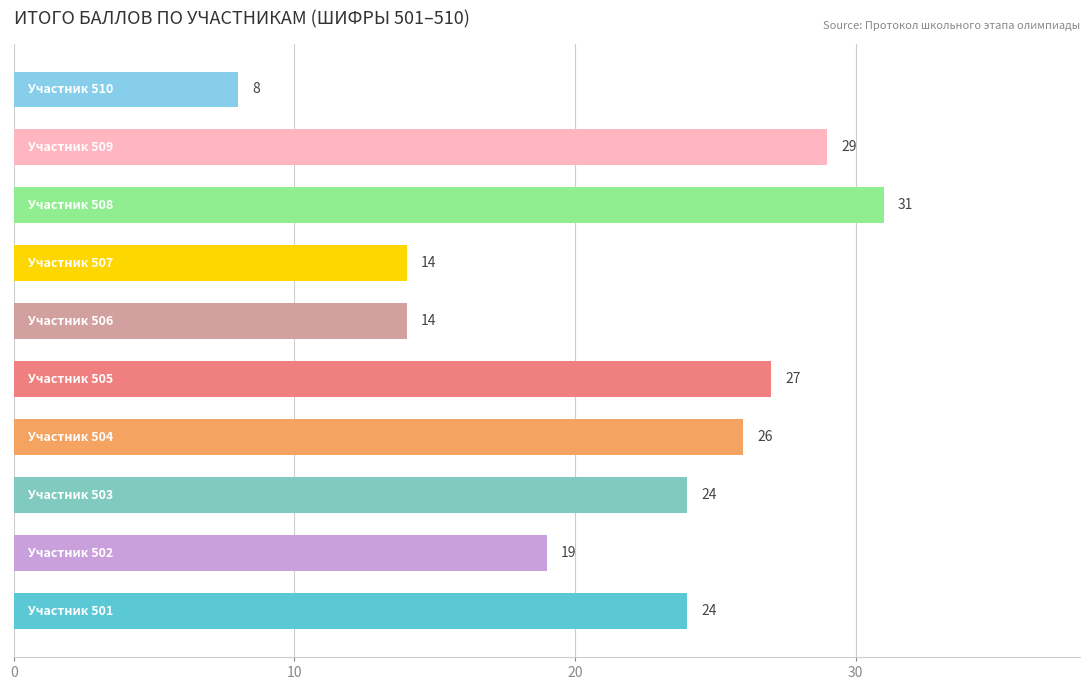

What is the maximum value shown in the chart?

31